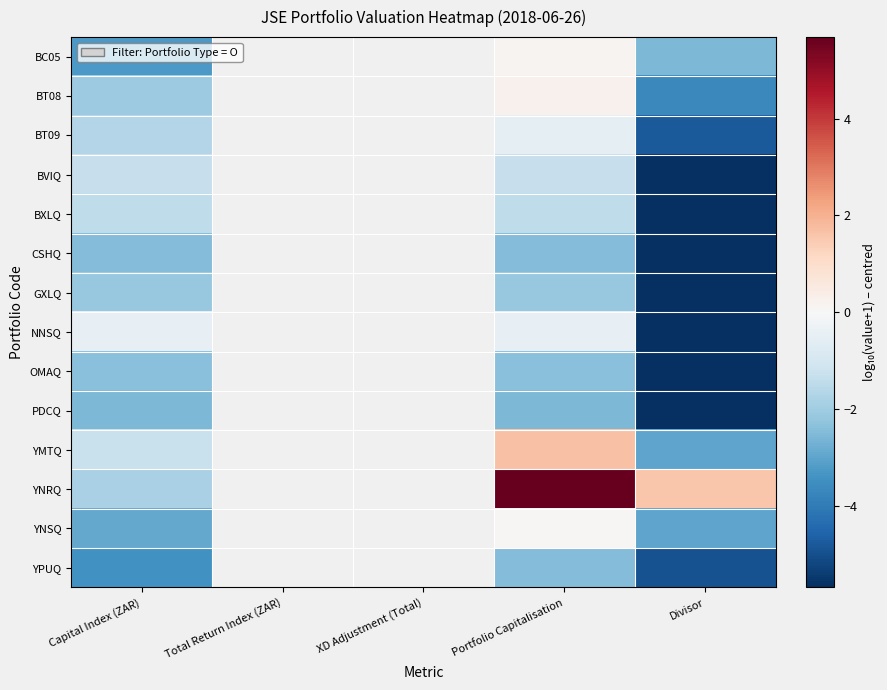

At which label does YMTQ reach its peak?

Portfolio Capitalisation